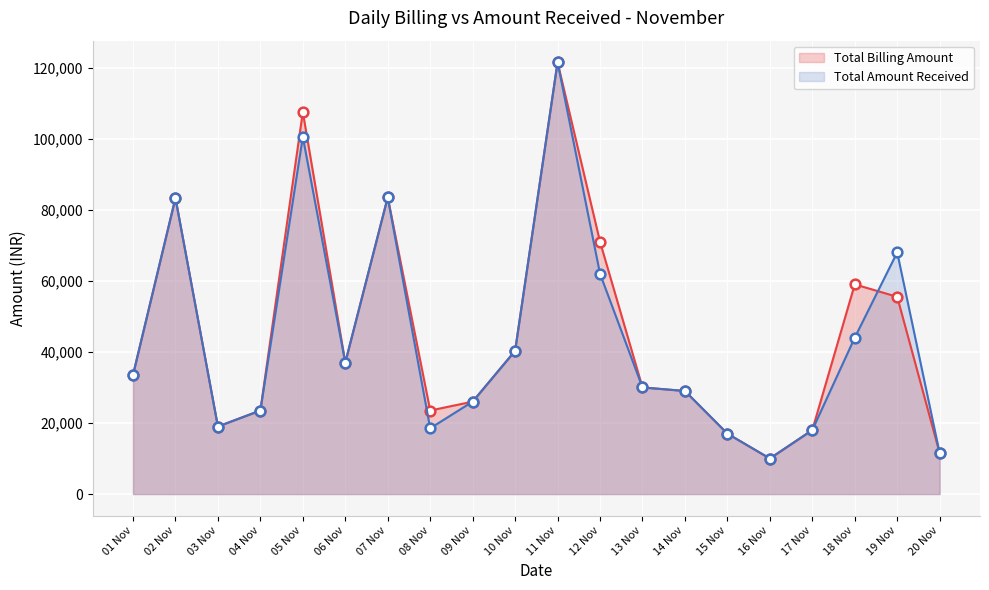

What is the value of the Total Billing Amount point at the 10th from the left?

40300